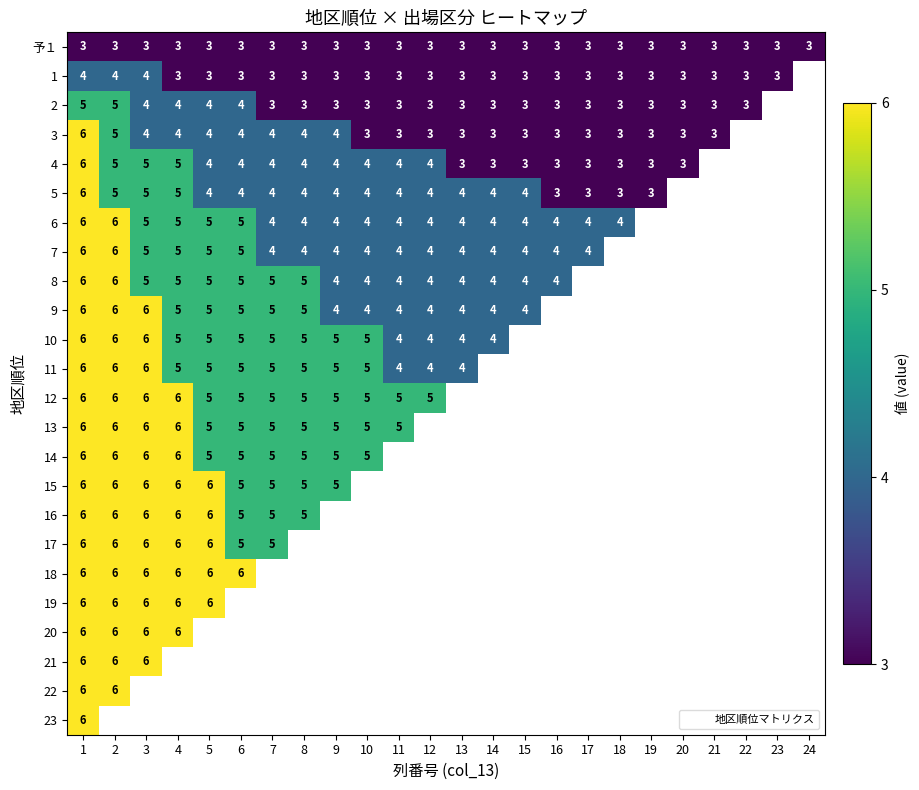

What is the spread (max minus min) of values at 1?

3.0